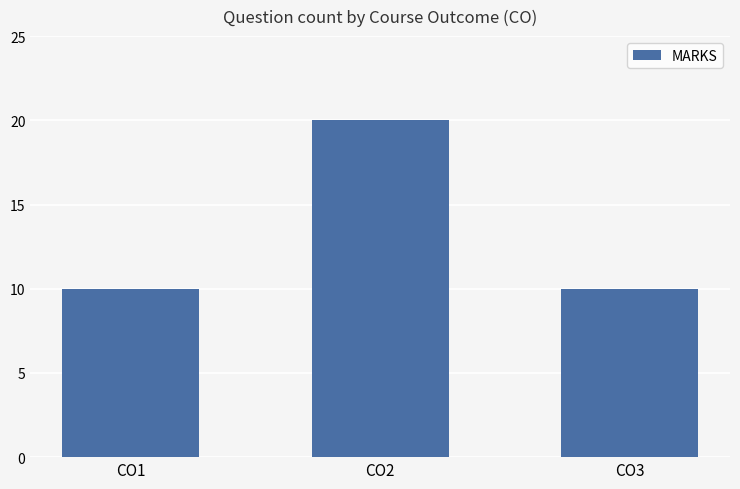

The value at CO2 is 10. True or false?

False